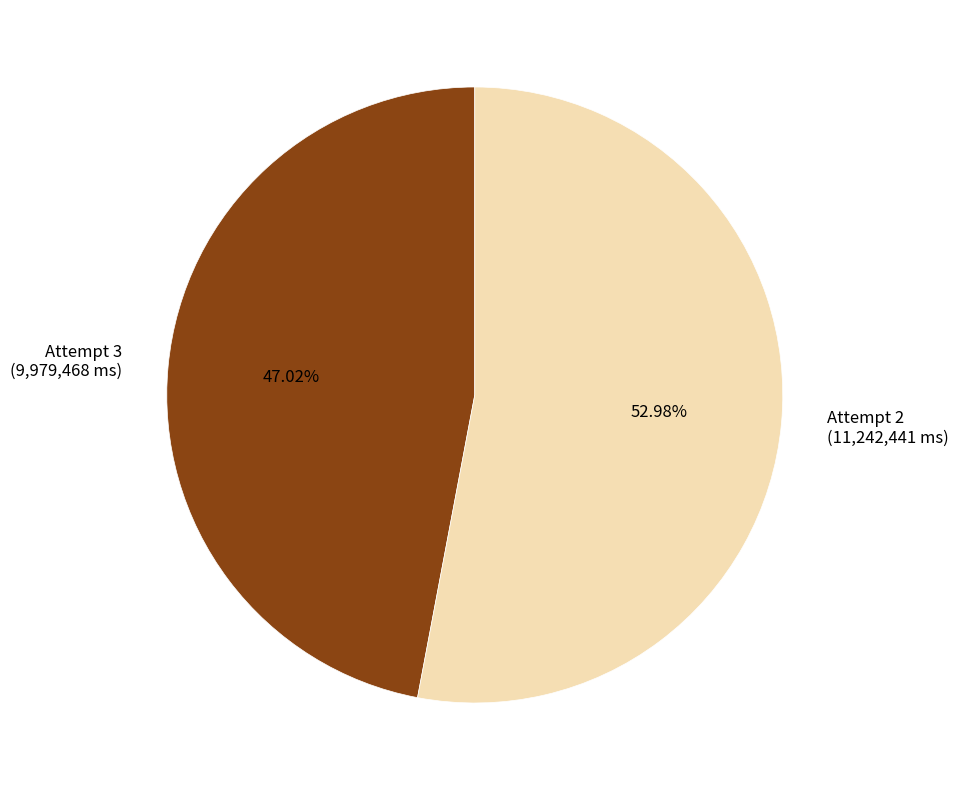

Is it true that Attempt 3 is 53% of the pie?

False